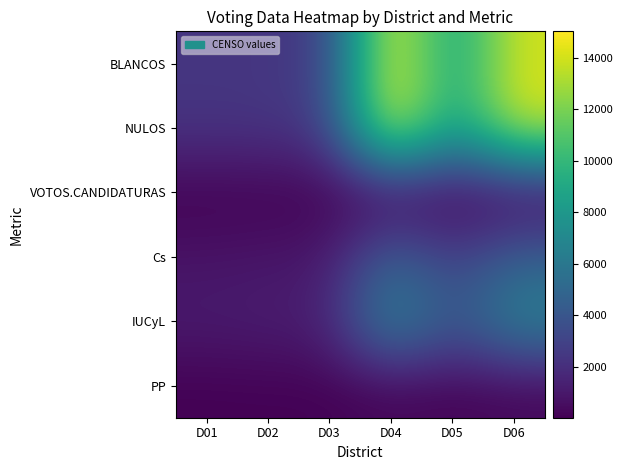

Between D03 and D04, which is larger?

D04